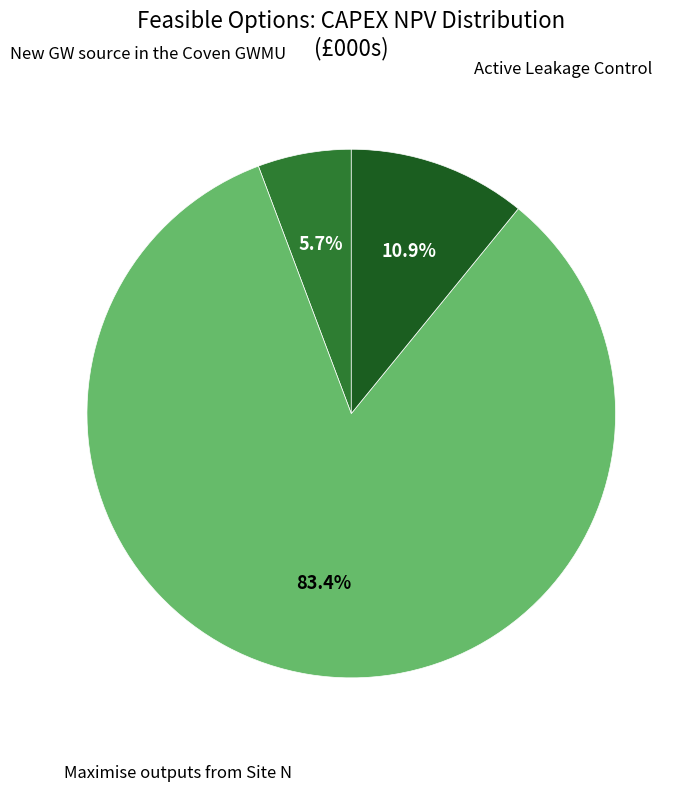

Does any single category account for the majority?

Yes